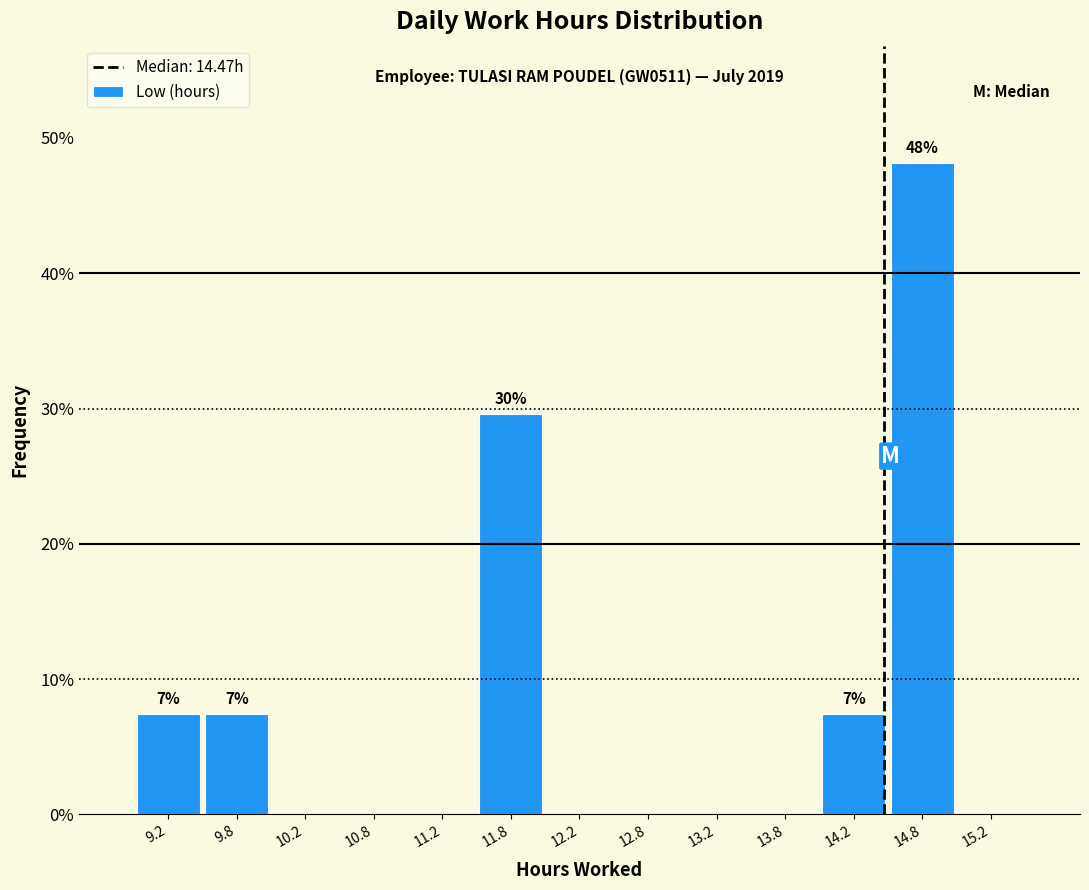

Which range on the x-axis has the tallest bar?

14.5 to 15.0